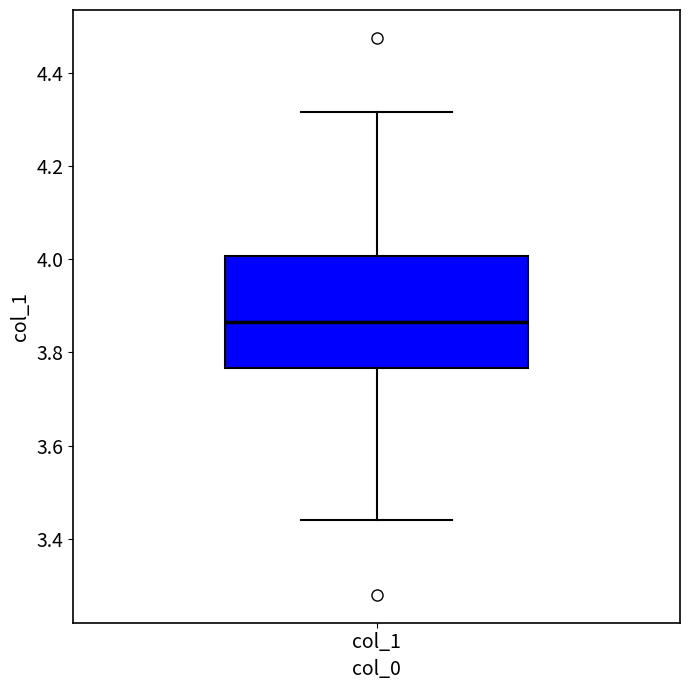

Read this box plot against the y-axis: the position of the median line, the range covered by the box, and the ends of both whiskers. The values are not printed on the chart, so give them approximately, as read against the axis.

median 3.86, box 3.76 to 4.00, whiskers 3.44 to 4.32